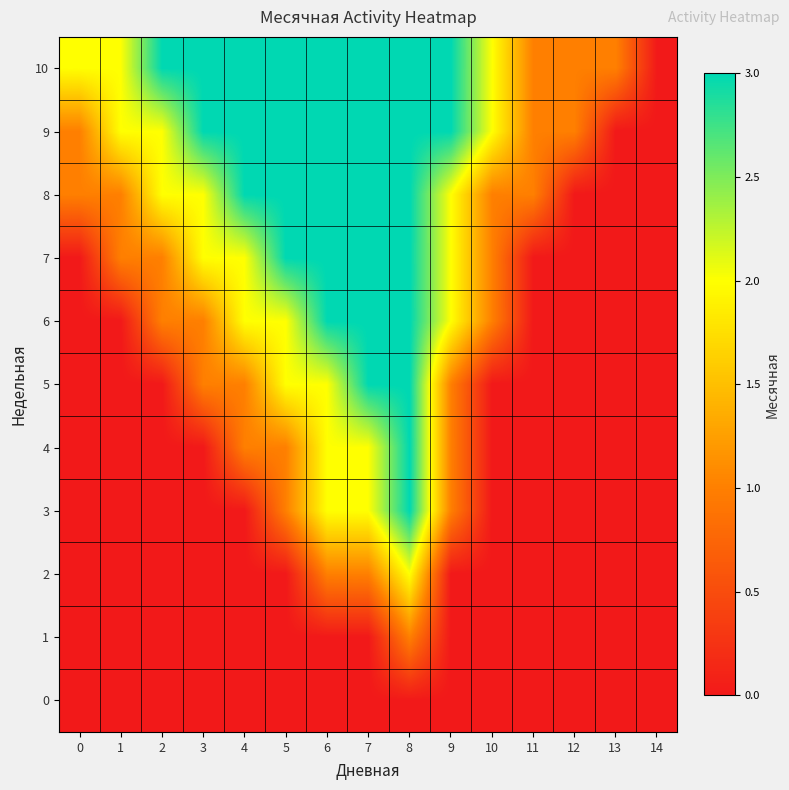

List the series in order of their peak value, lowest first.

0, 1, 2, 3, 4, 5, 6, 7, 8, 9, 10